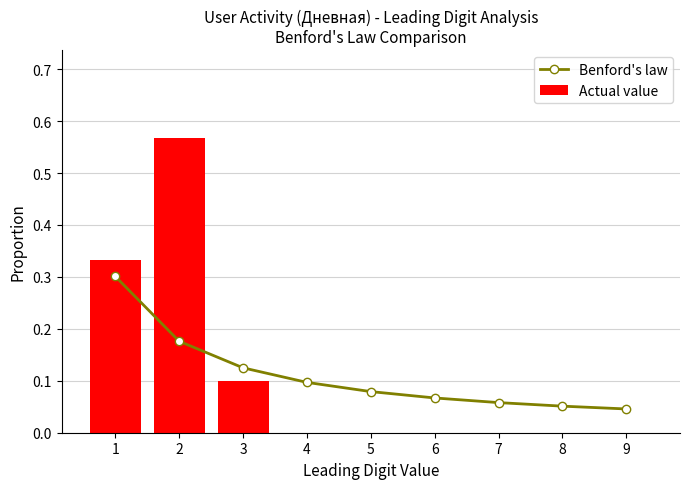

Is it true that Actual value equals 0.0 at 5?

True